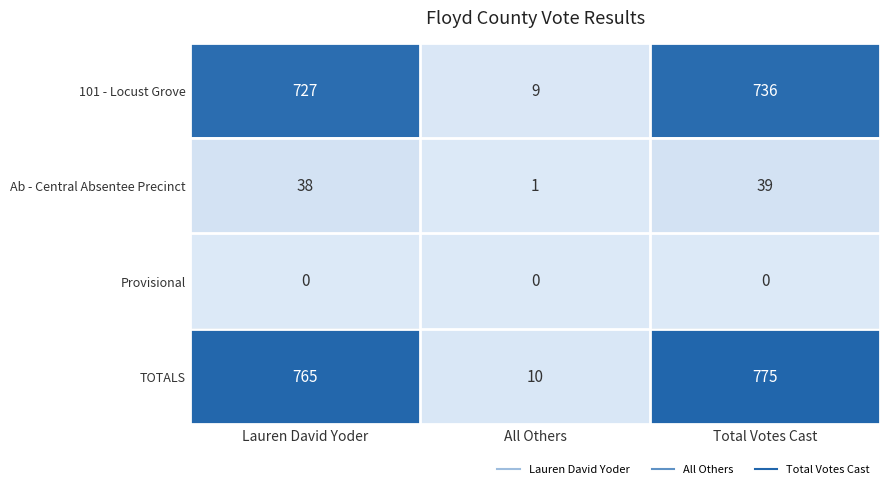

What is the average value of the TOTALS series?

517